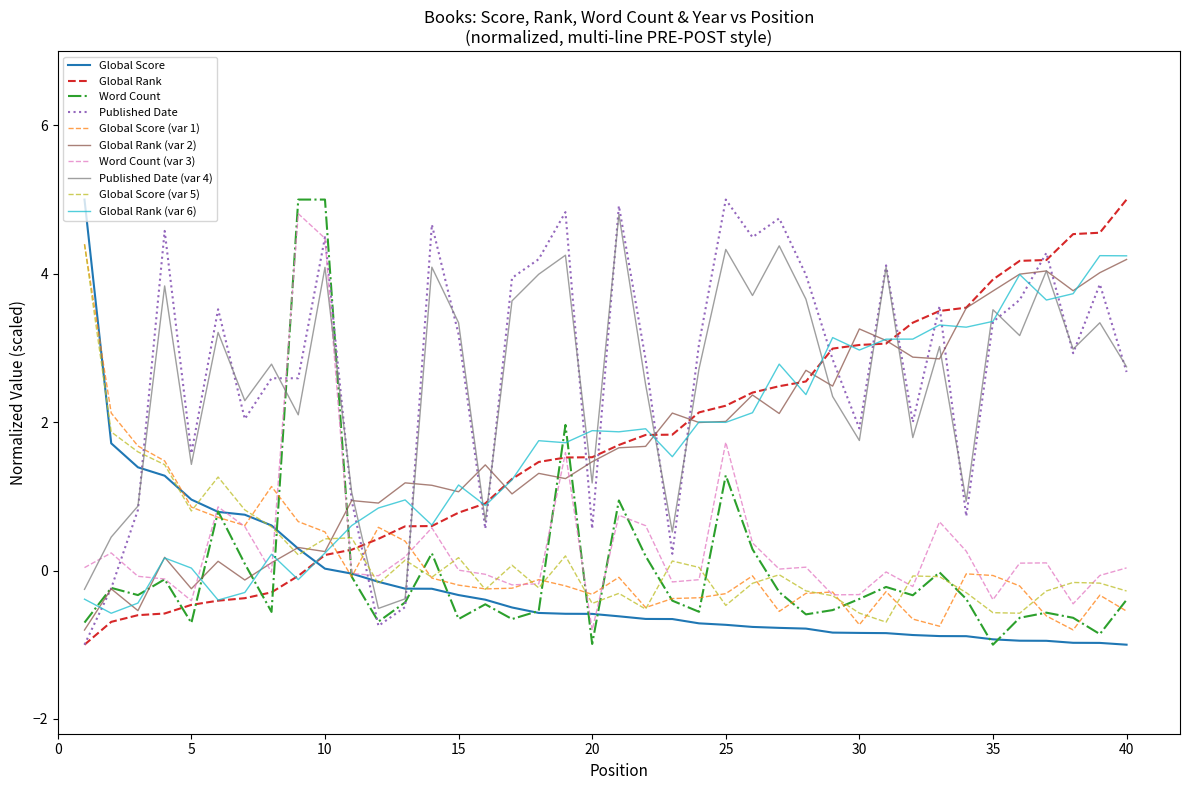

What is the smallest value displayed?

-1.0